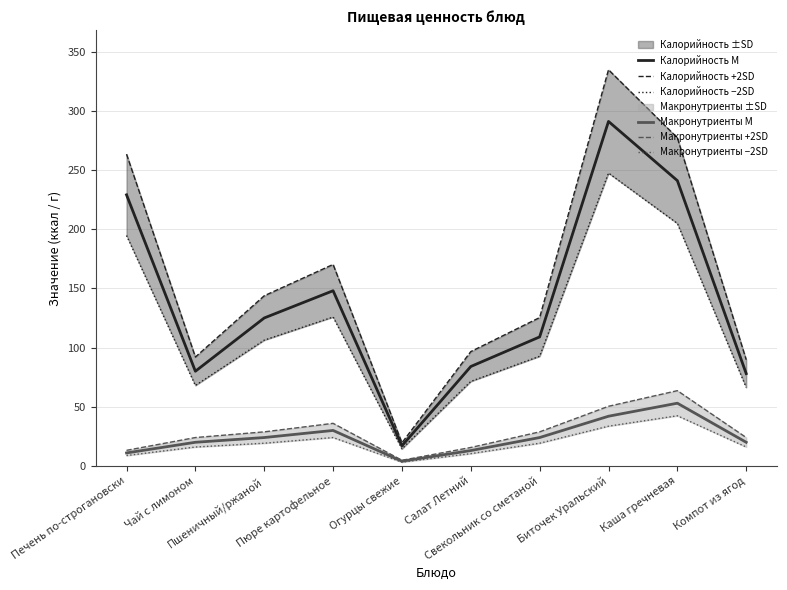

In Макронутриенты M, how many points are higher than both neighbors (excluding endpoints)?

2